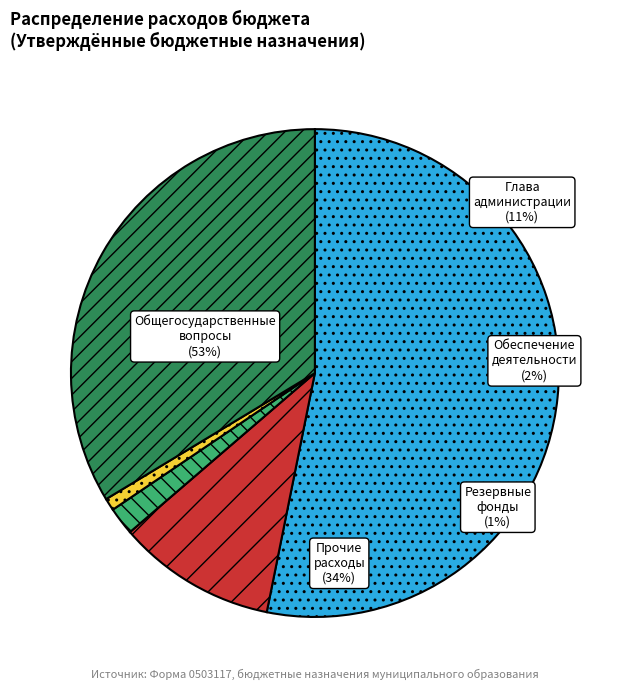

What portion of the pie excludes Прочие расходы?

66.4%